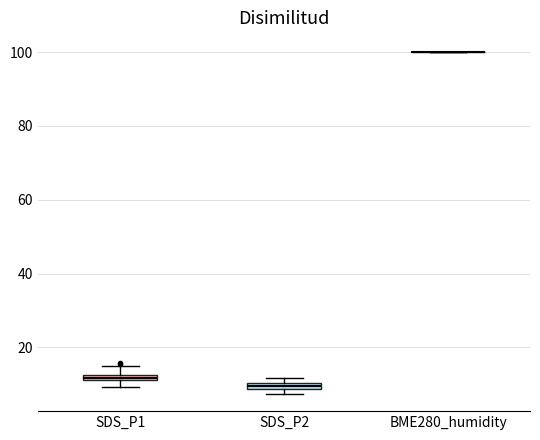

Where is the lower edge of the box for SDS_P2 on the y-axis? The values are not printed on the chart, so give them approximately, as read against the axis.

8